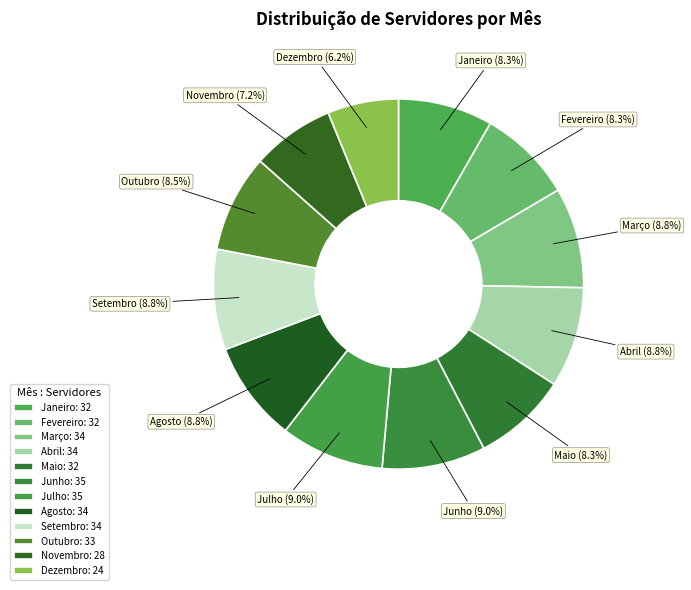

Is there a majority slice in this chart?

No